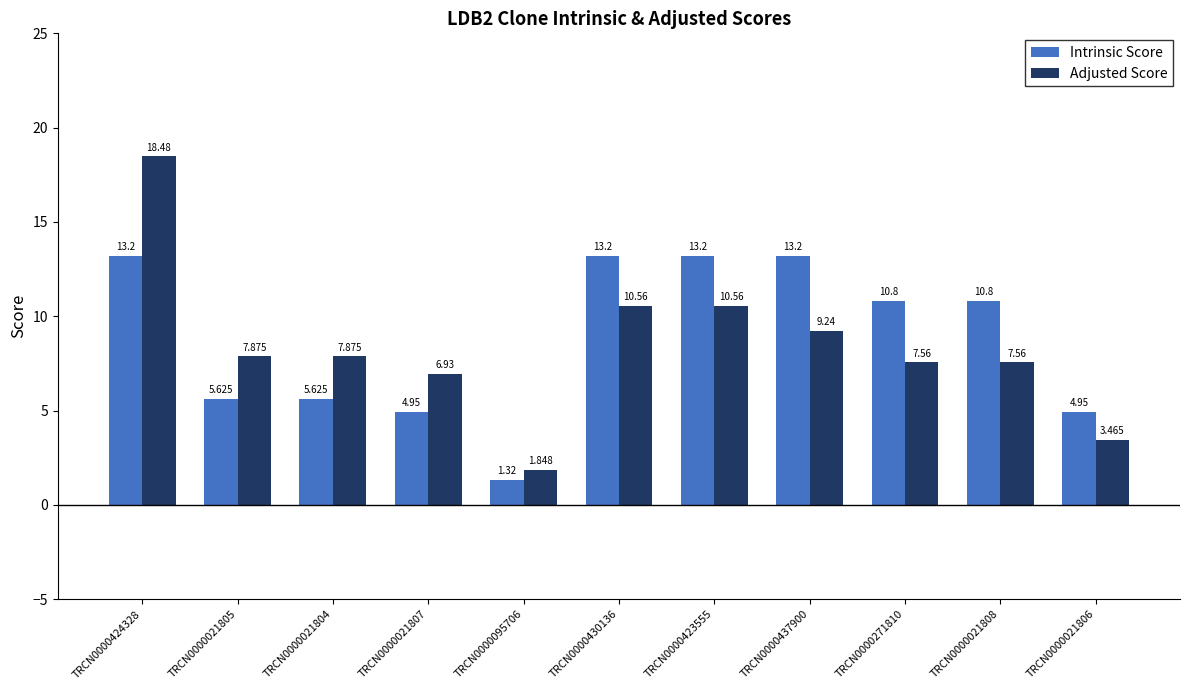

What are all the series names shown in the legend?

Intrinsic Score, Adjusted Score